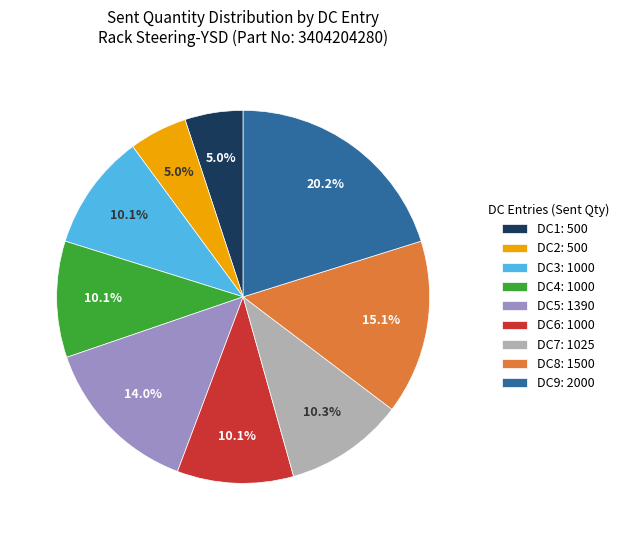

Approximately how many times larger is the value at DC9: 2000 compared to DC6: 1000?

2.0